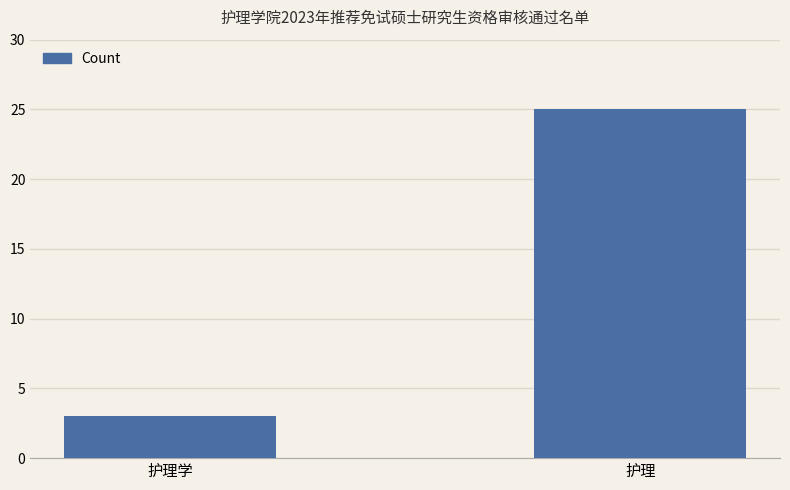

Which has a higher value, 护理 or 护理学?

护理